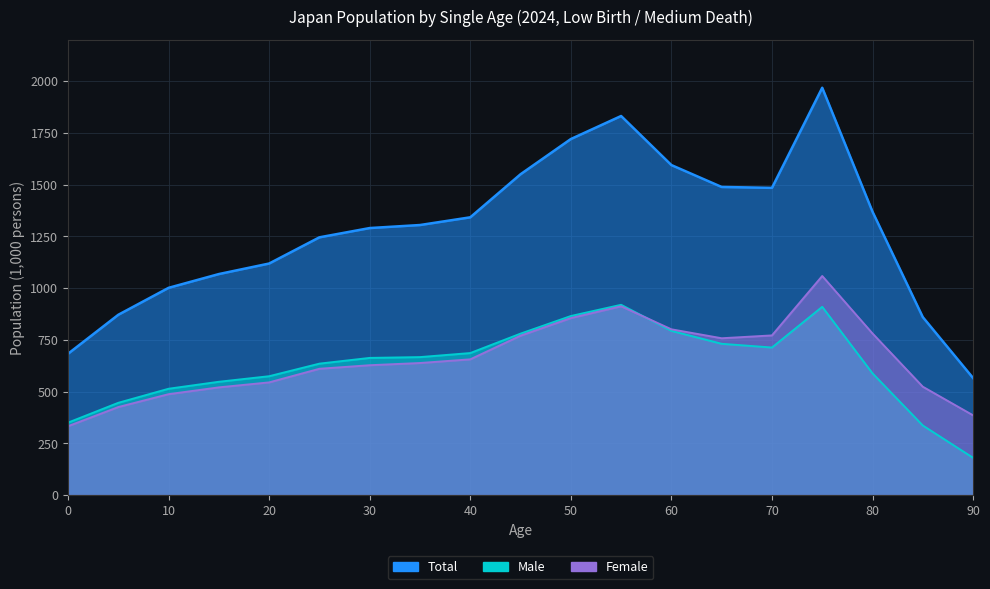

What is the sum of all Total values?

24354.2